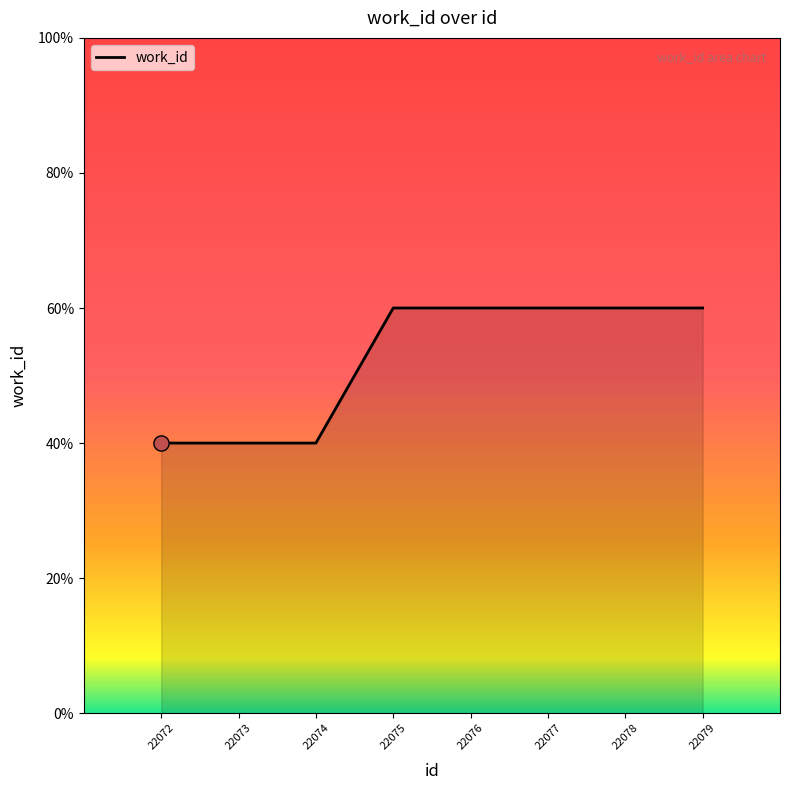

Which has a higher value, 22075 or 22073?

22075